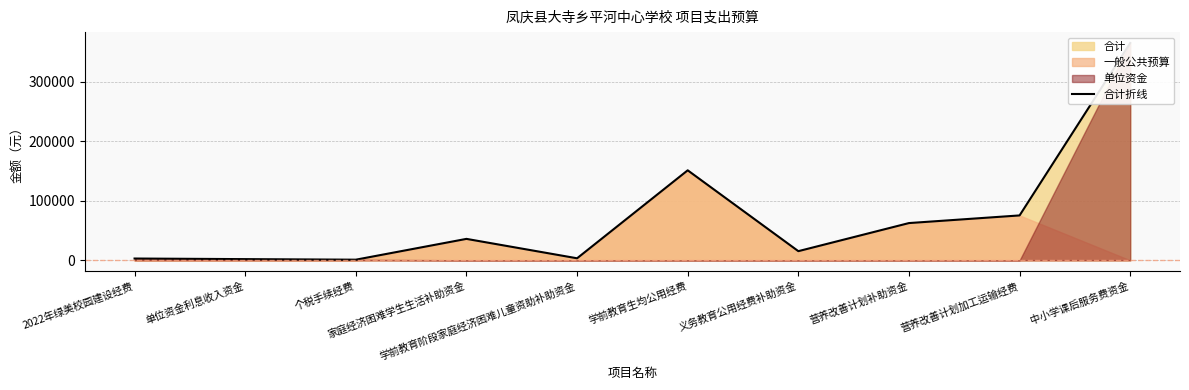

Which has a higher value, 家庭经济困难学生生活补助资金 or 单位资金利息收入资金?

家庭经济困难学生生活补助资金